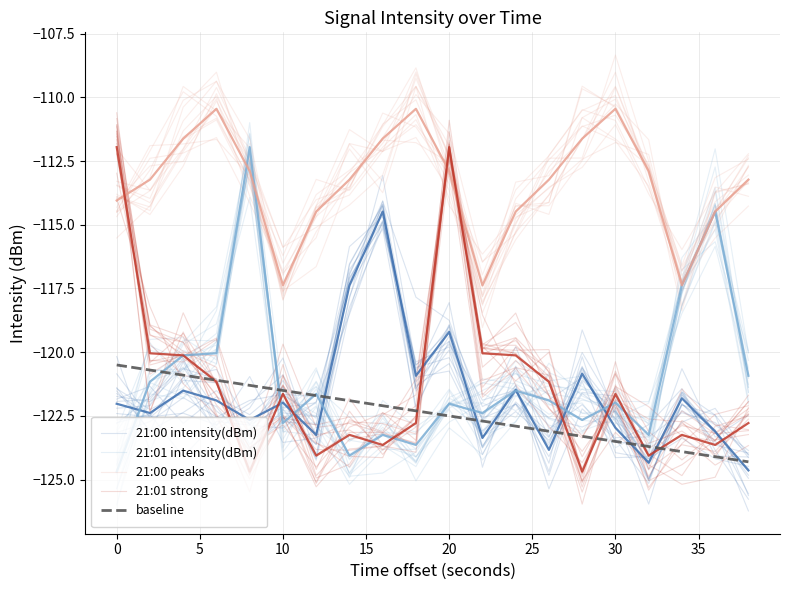

How many interior local peaks does the 21:01 strong series have?

5